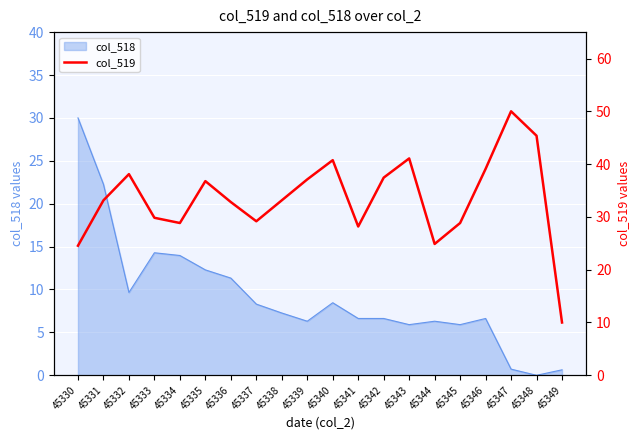

At which category does the data reach its first local valley?

45334